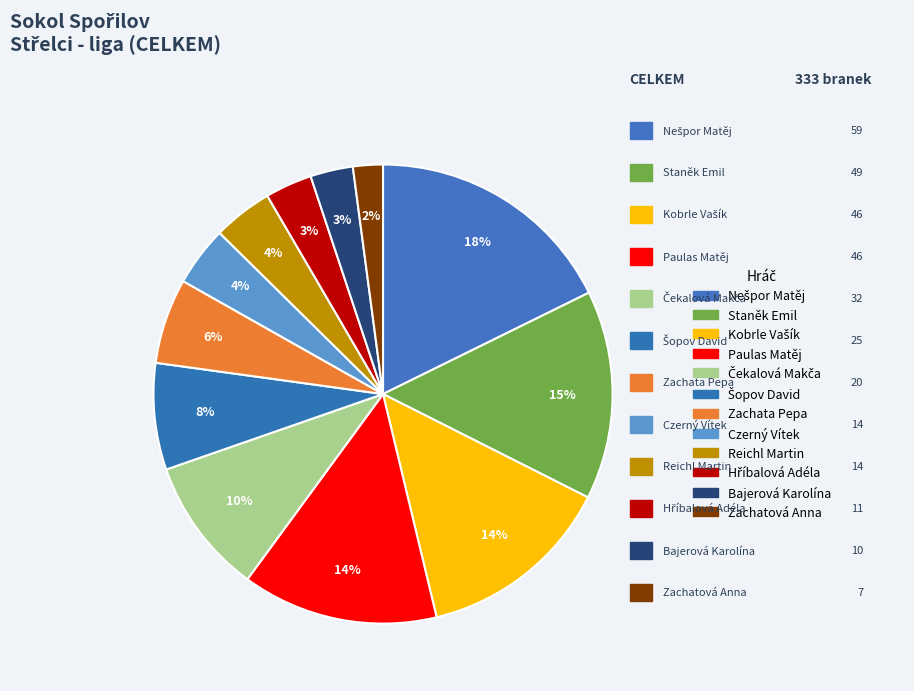

Does Zachata Pepa represent more than half of the total?

No